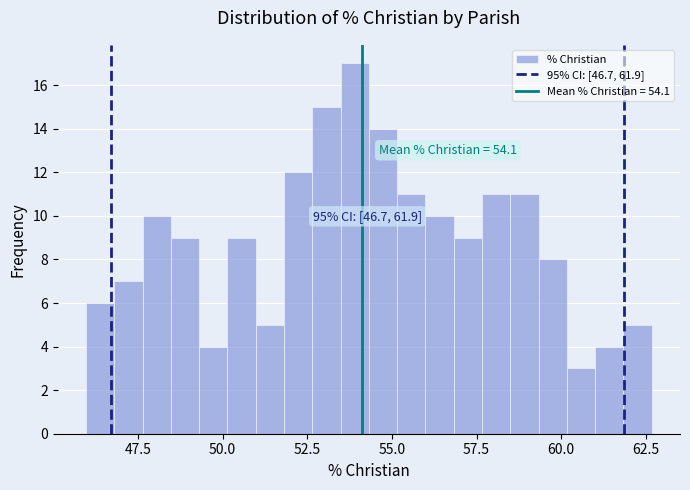

Read against the x-axis, roughly where is the centre of the tallest bar?

54.0